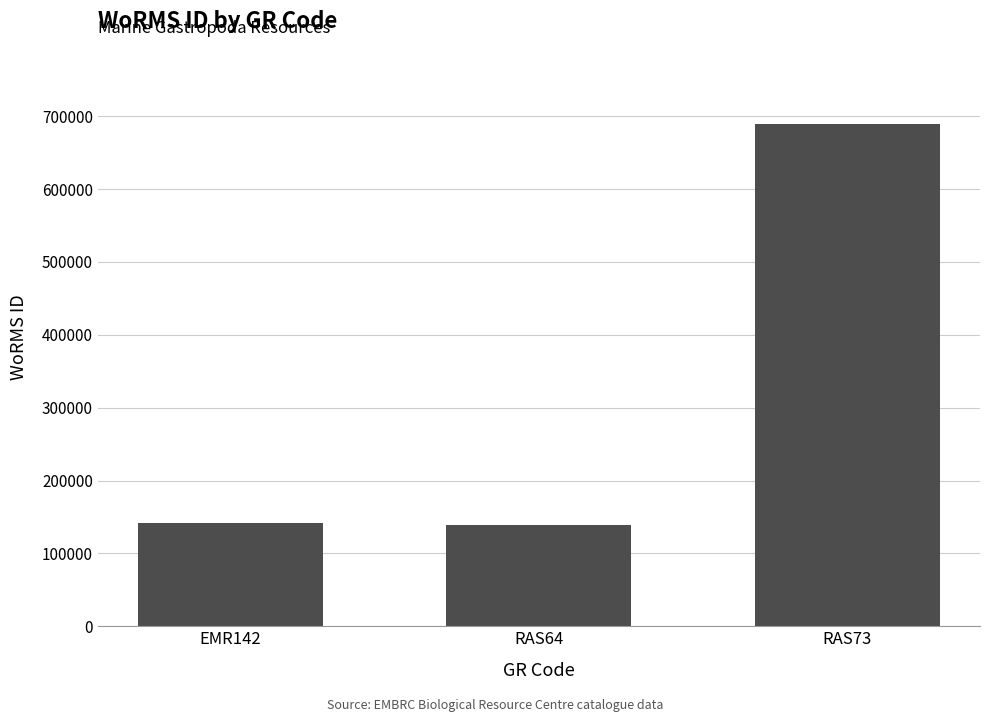

Is it true that the value at EMR142 is 141790?

True